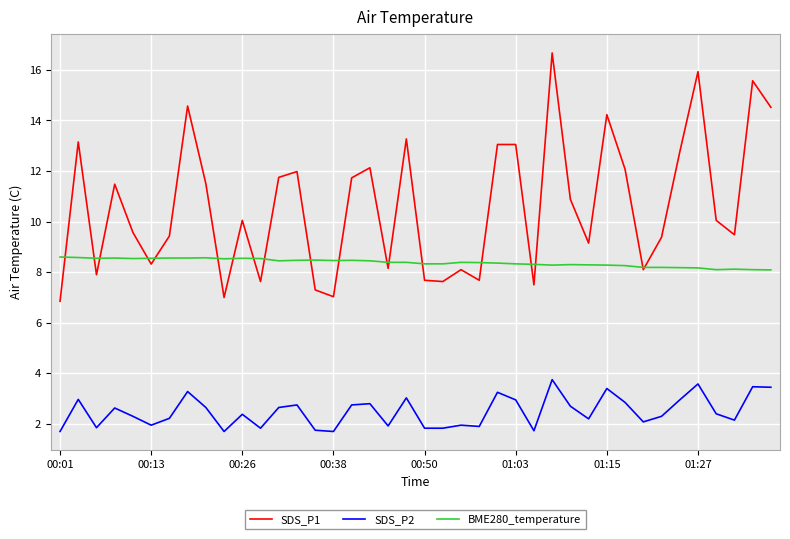

What is the maximum value shown in the chart?

16.7